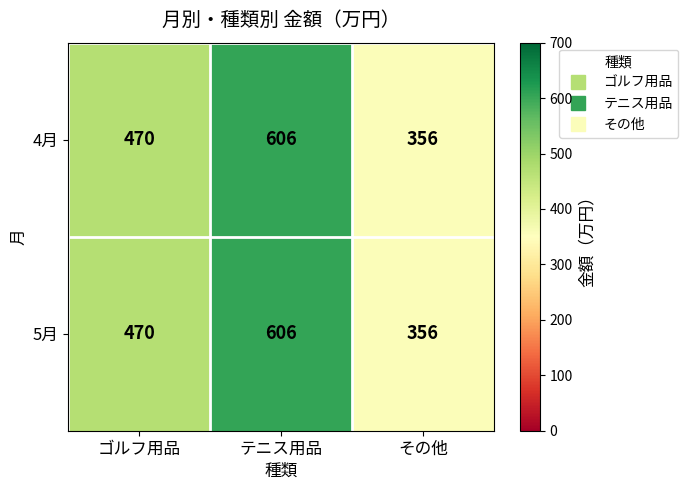

What is the lowest value of the 5月 series?

356